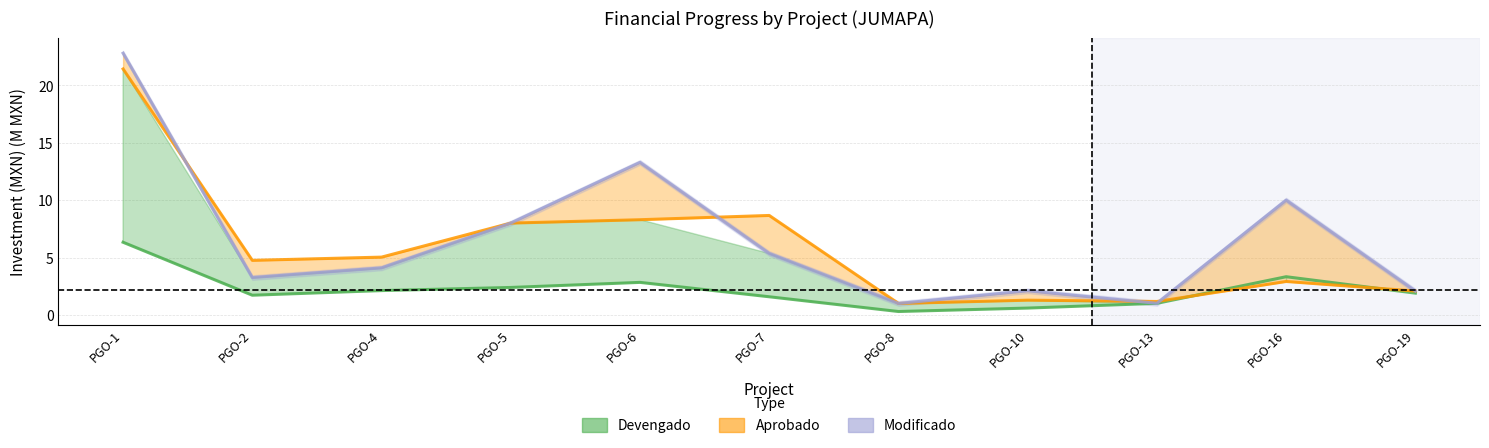

Is this an area chart (filled region under the line)?

No